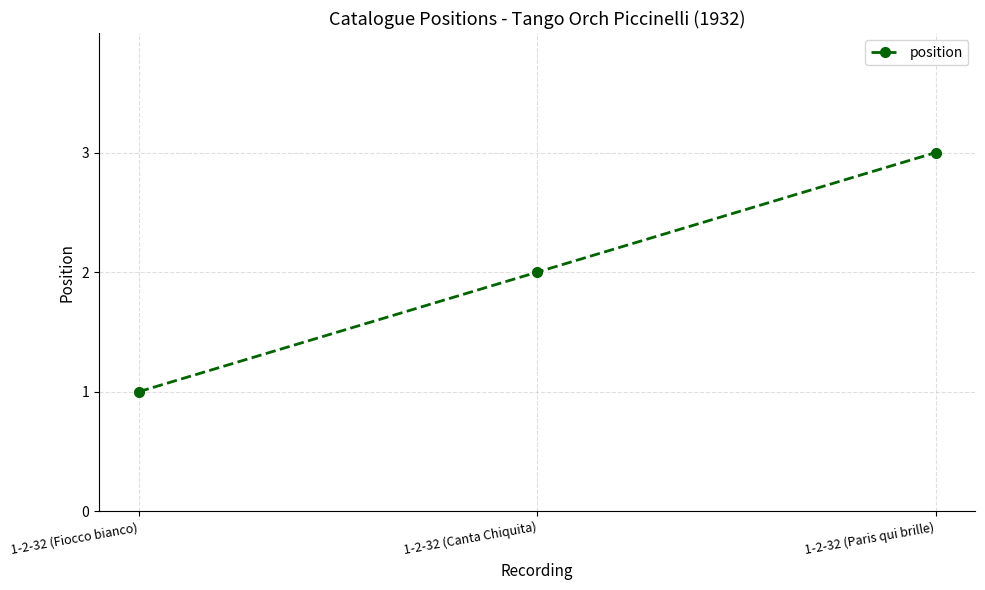

The chart shows a value of 2 at 1-2-32 (Fiocco bianco). True or false?

False